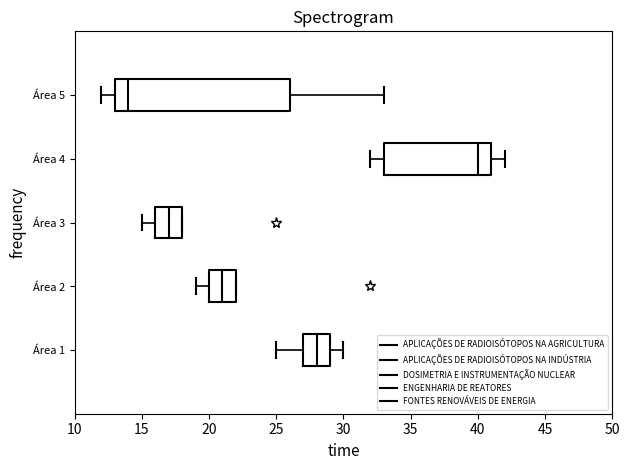

Which box is the widest, from its left edge to its right edge?

Área 5